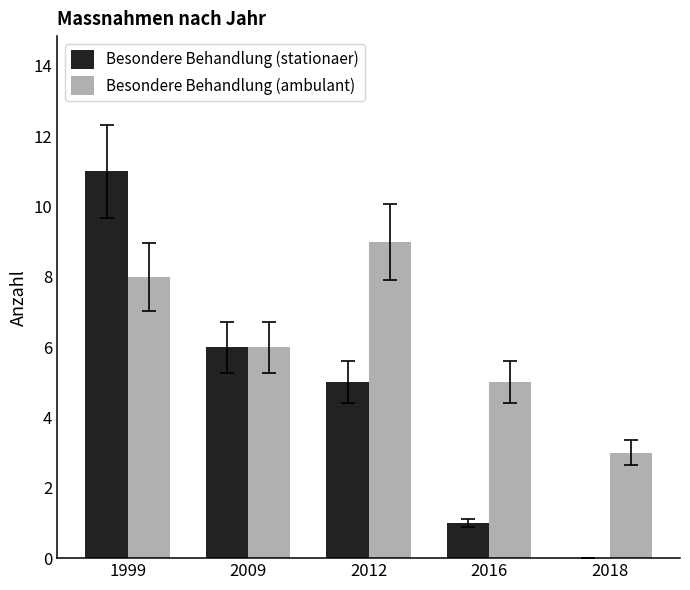

Is the value of Besondere Behandlung (stationaer) at 2009 greater than the value of Besondere Behandlung (ambulant) at 2018?

Yes